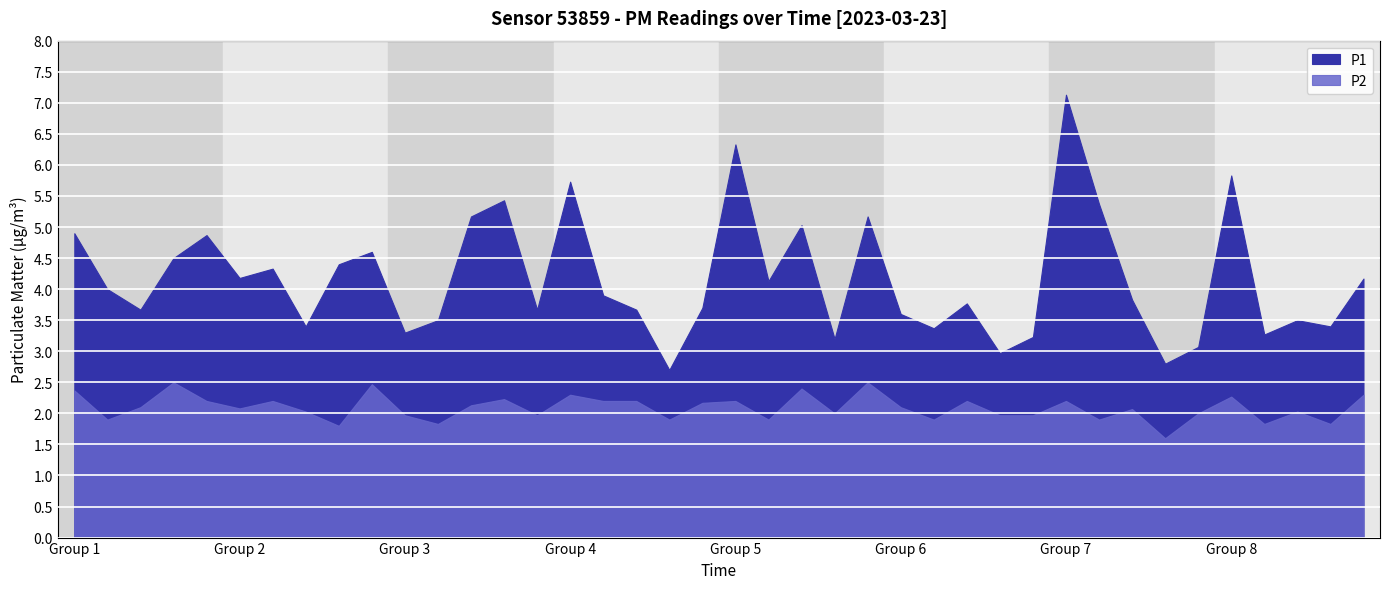

True or false: P2 and P1 intersect in this chart.

False